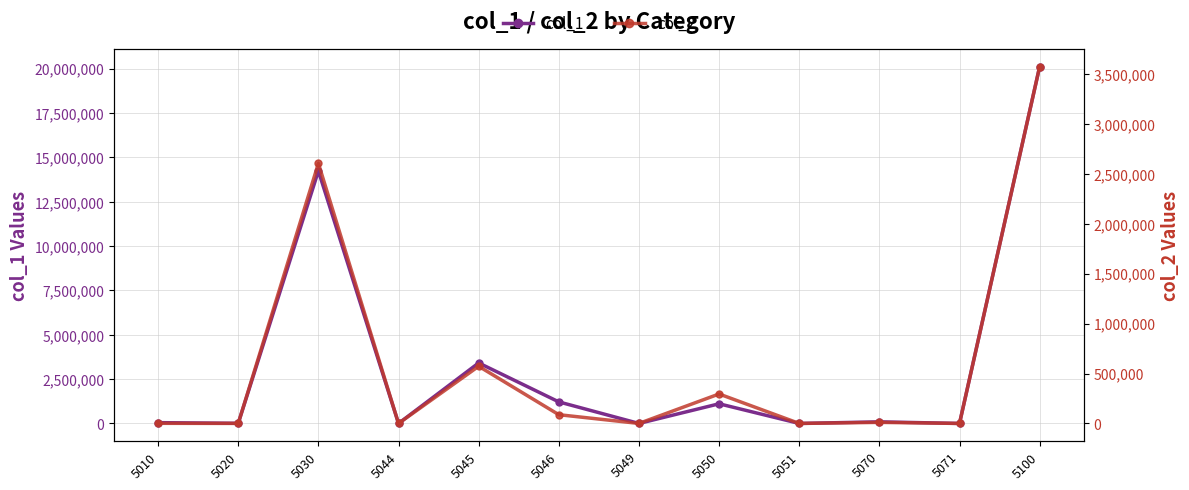

Reading left to right, list all the values displayed in this chart.

col_1: 45035	7075	14233362	370	3411132	1215256	229	1108227	1	90111	0	20110798
col_2: 1399	487	2604033	51	572540	87713	53	294965	0	10817	0	3572058